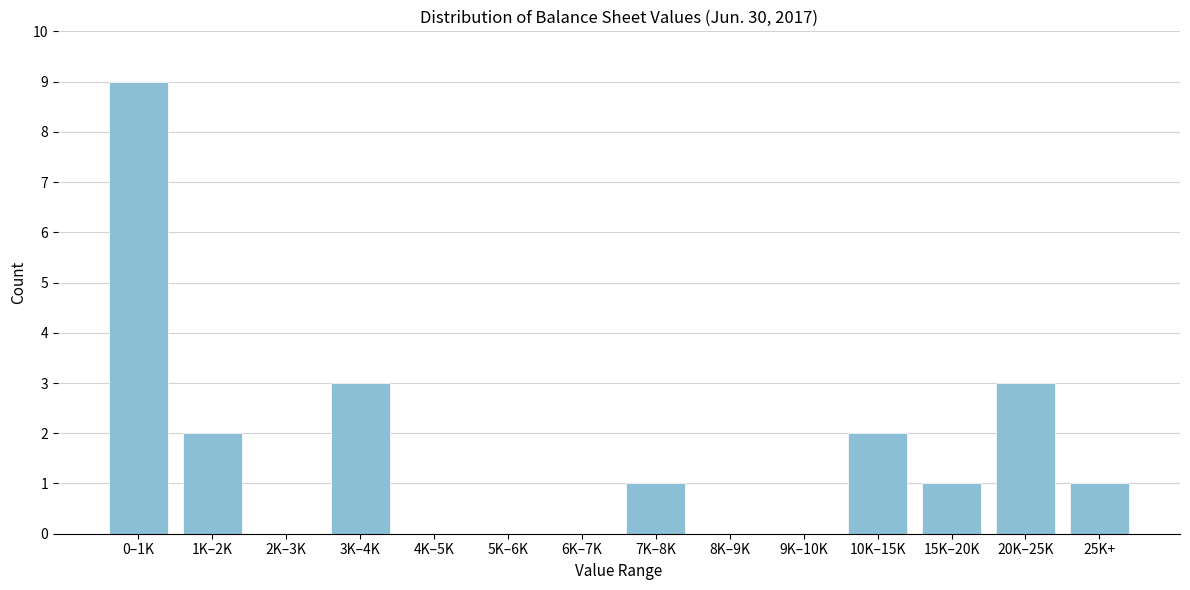

Reading right to left, list all the values displayed in this chart.

25K+=1	20K–25K=3	15K–20K=1	10K–15K=2	9K–10K=0	8K–9K=0	7K–8K=1	6K–7K=0	5K–6K=0	4K–5K=0	3K–4K=3	2K–3K=0	1K–2K=2	0–1K=9